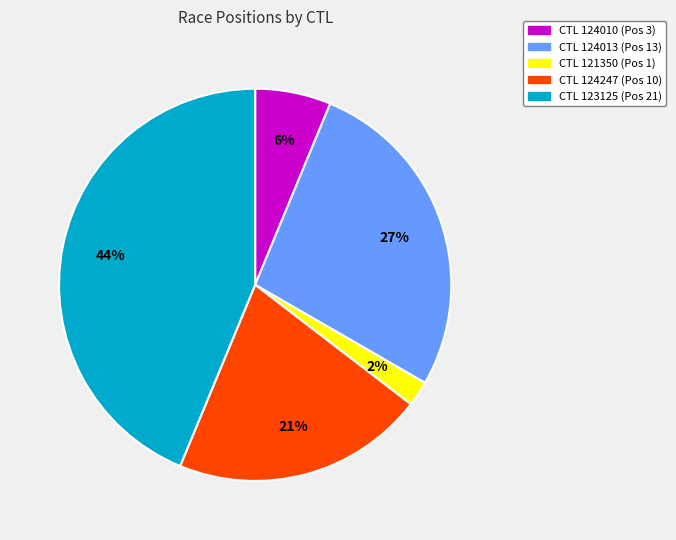

Does any single category account for the majority?

No